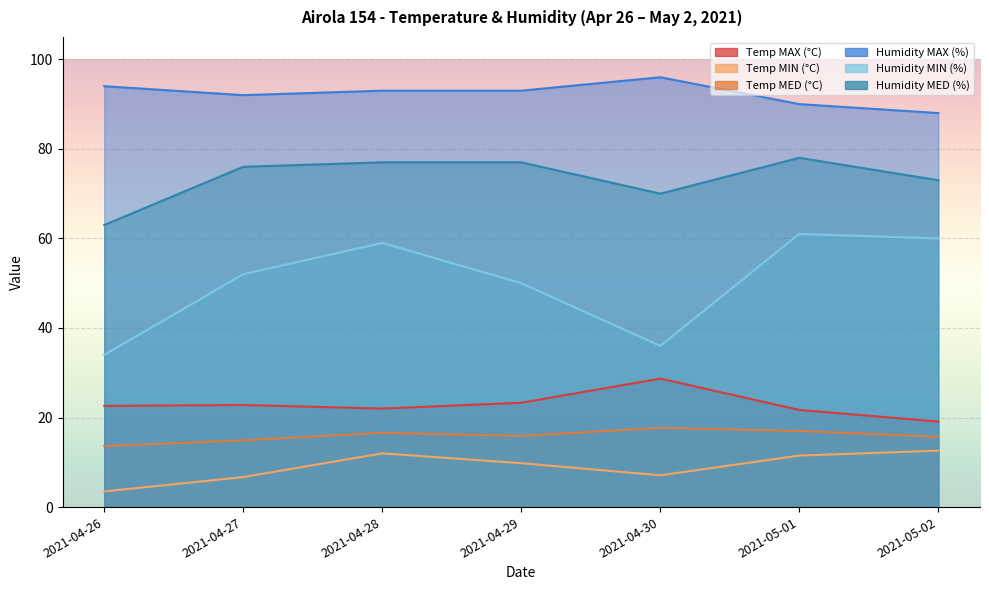

What is the value of the Temp MIN (°C) point at the 3rd from the left?

12.0